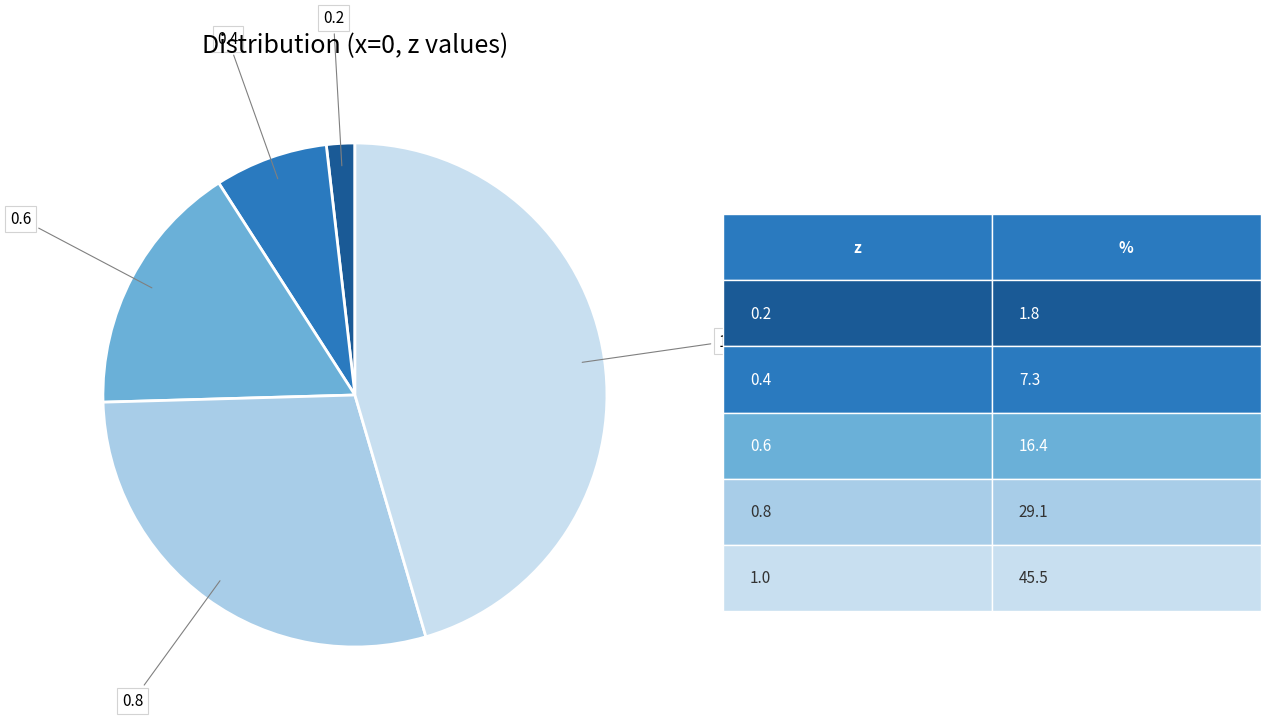

Count the number of slices in the pie.

5